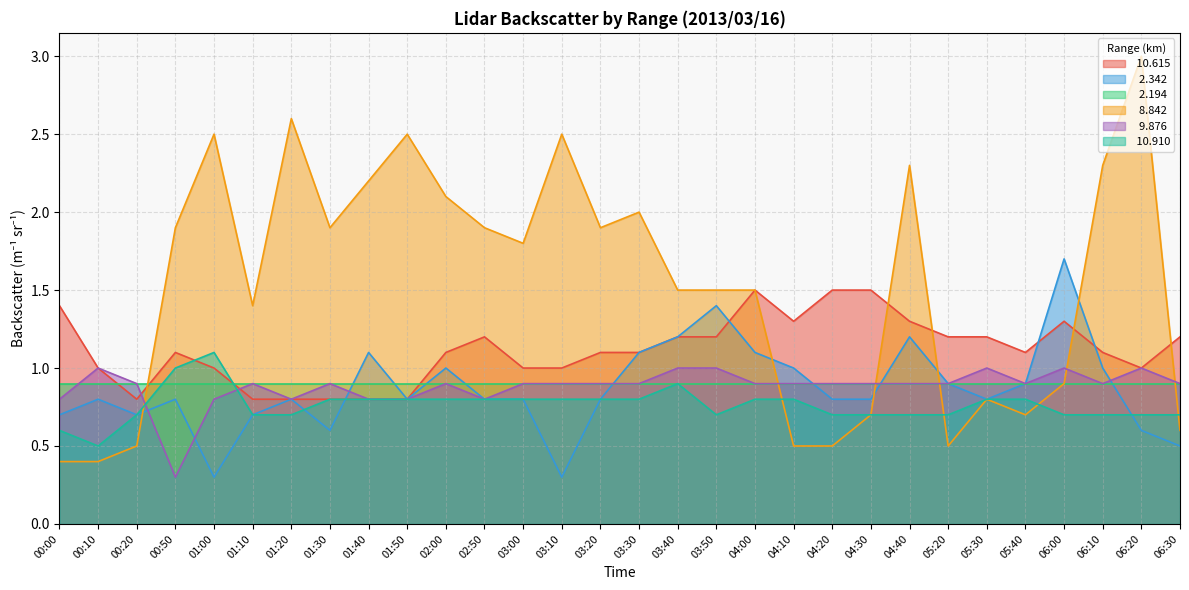

What position from the right is 04:10?

11